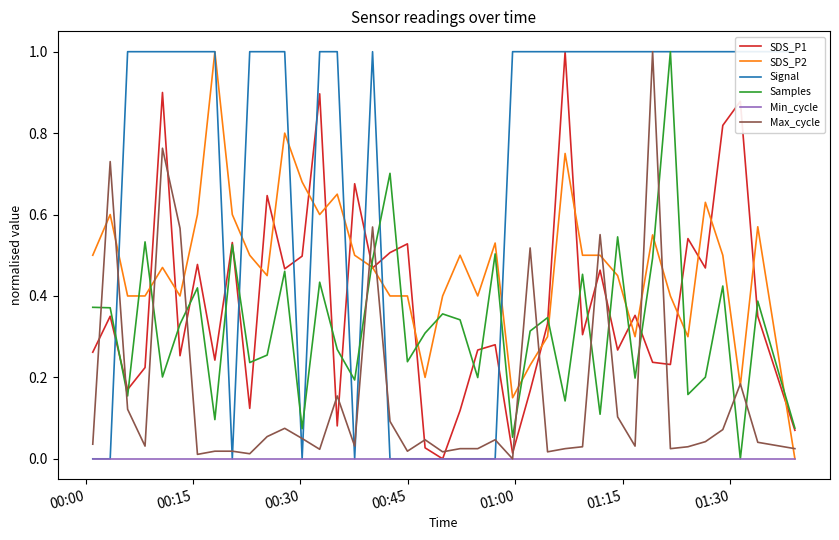

Does the chart display data point markers on the line(s)?

No